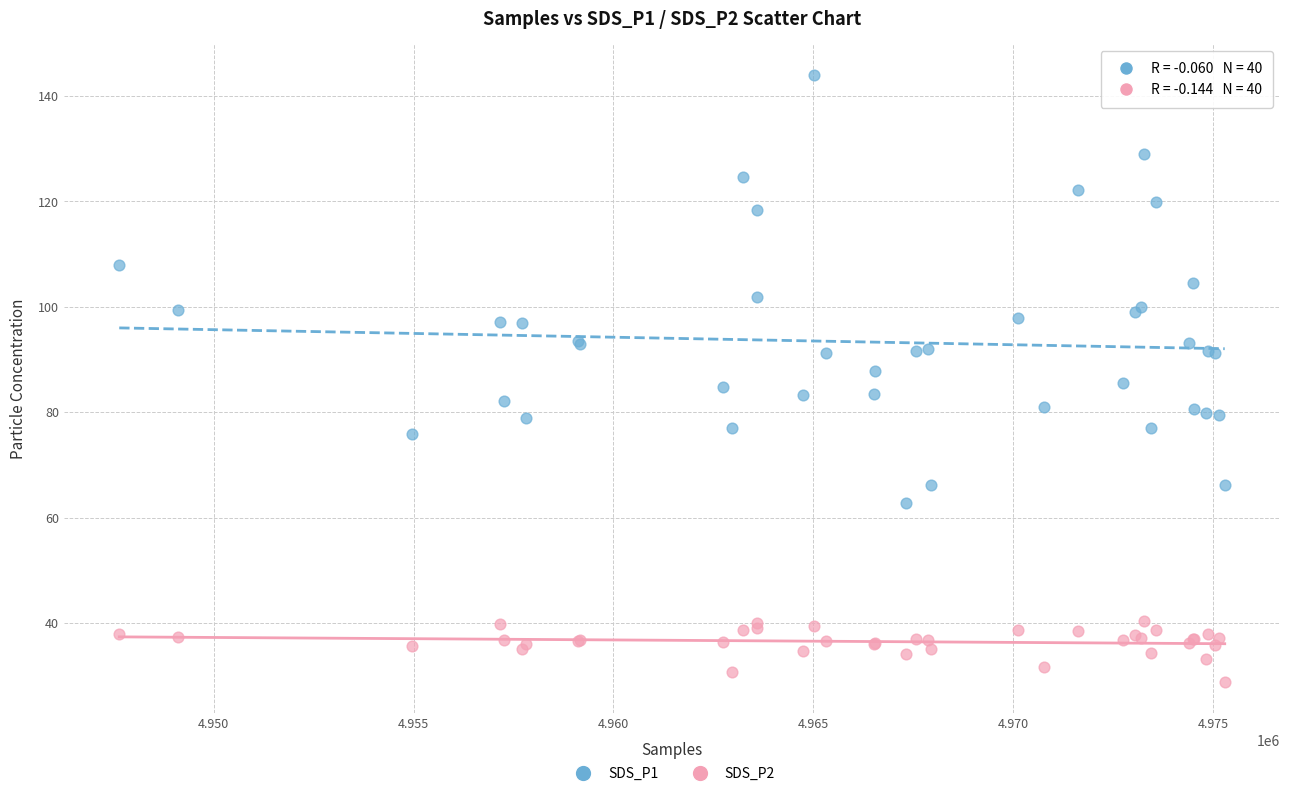

Which series has the widest spread of Y values?

SDS_P1